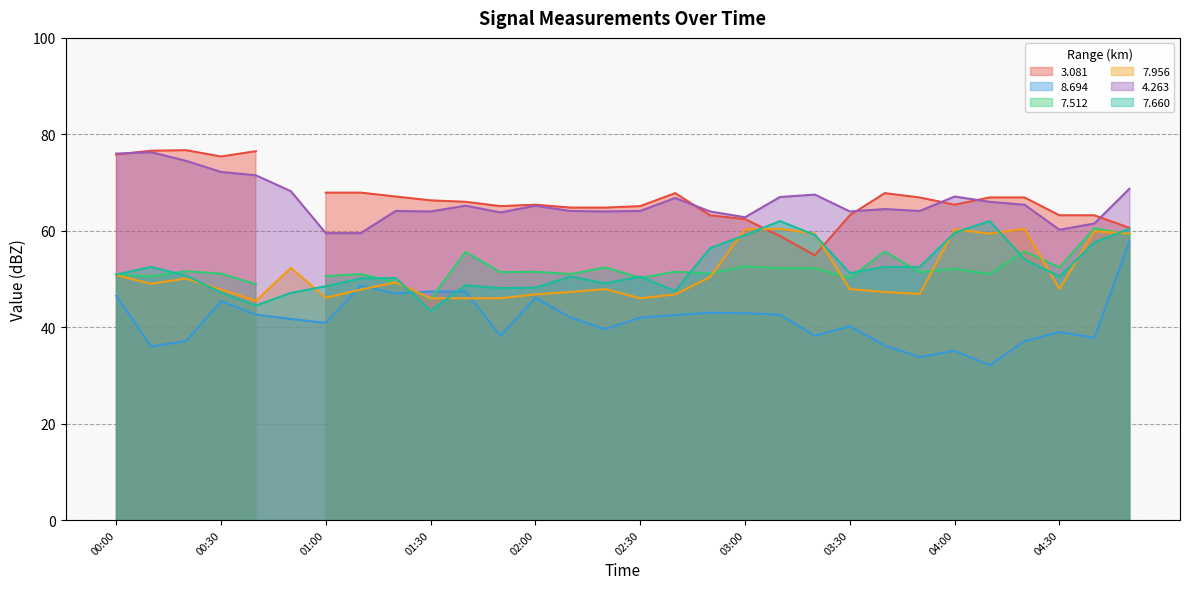

At which label does   8.694 first exceed 42?

00:00